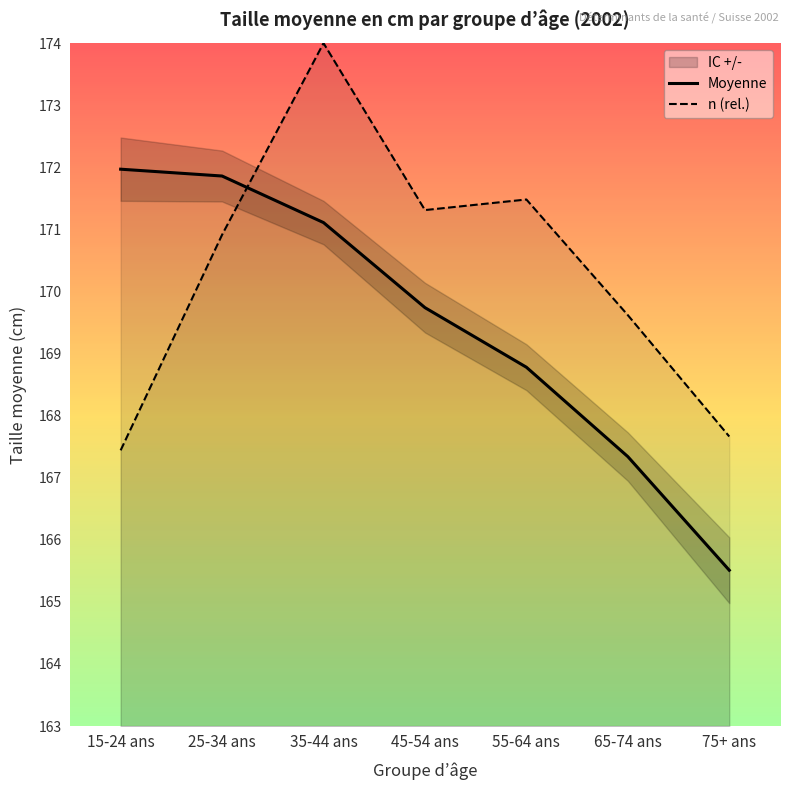

True or false: n (rel.) and Moyenne cross at least once.

True